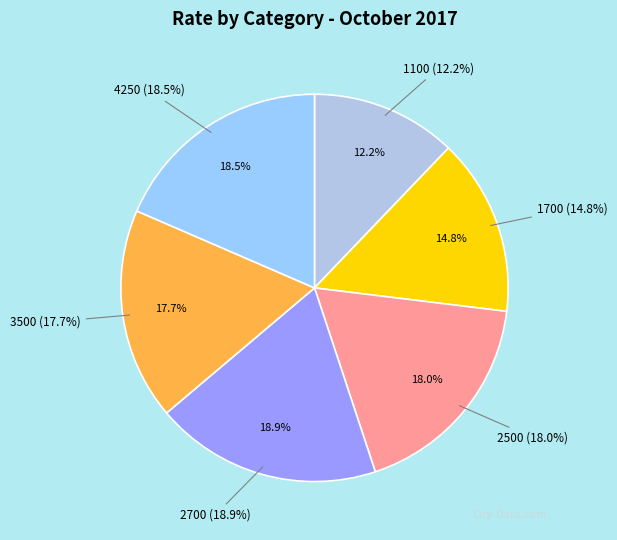

Combined, what portion of the pie is 1100 and 2500?

30.1%